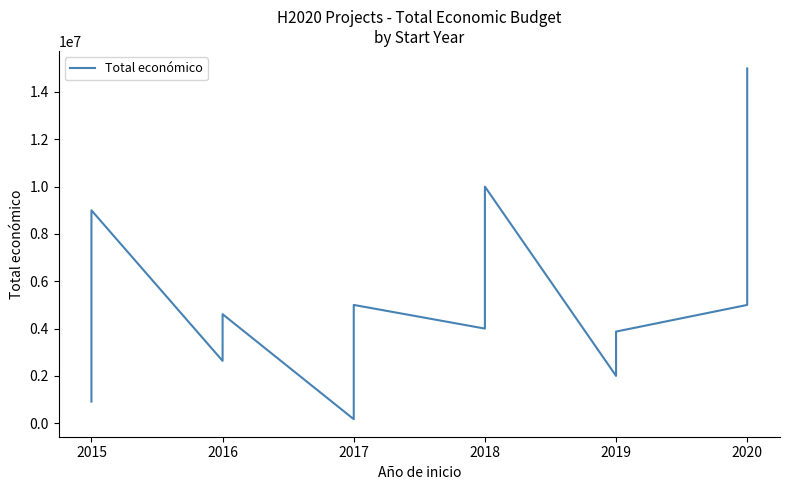

What is the smallest value displayed?

170121